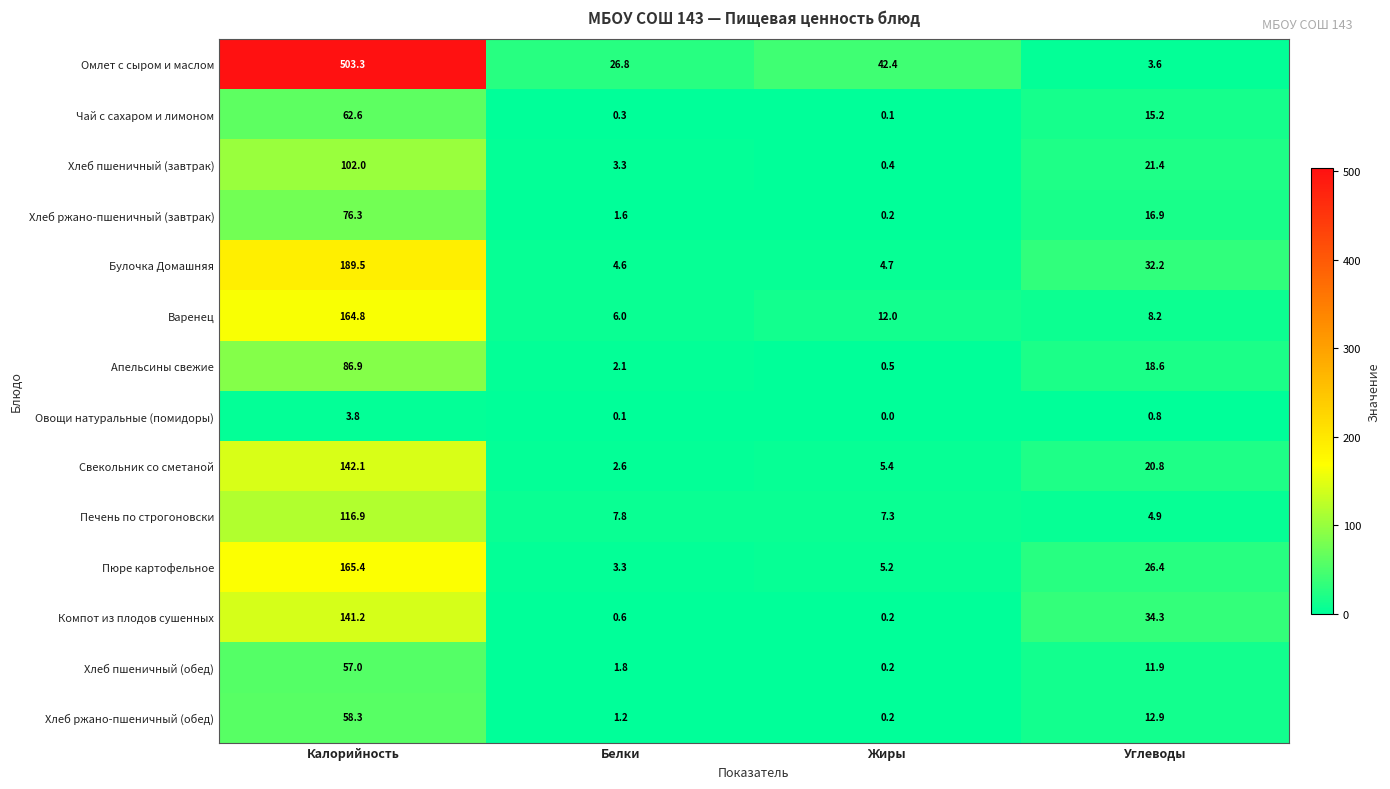

At which category is the sum across all series the highest?

Калорийность